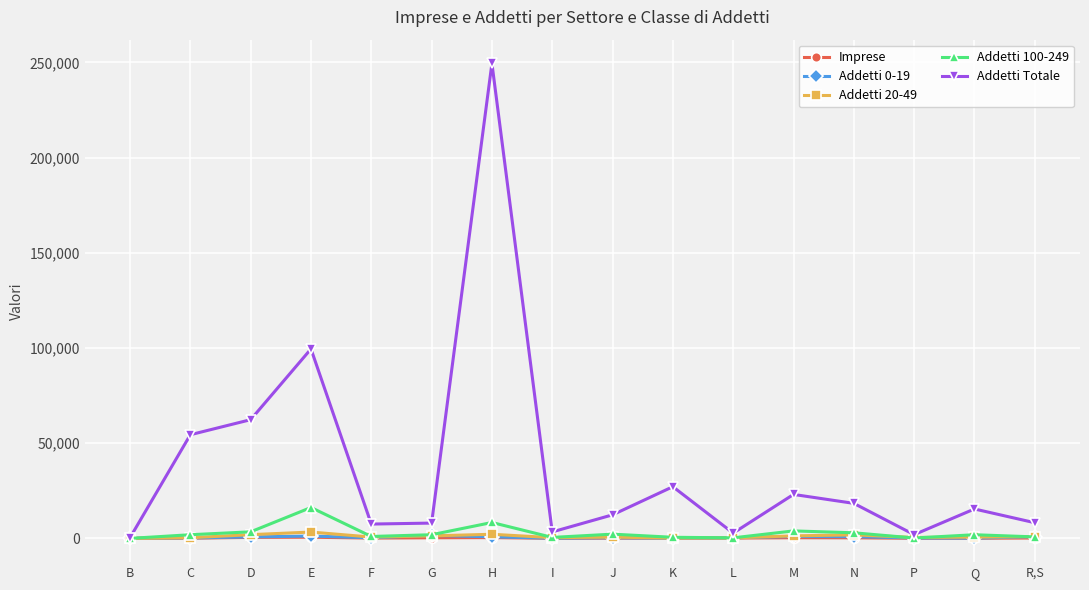

What is the label of the 13th point from the right?

E